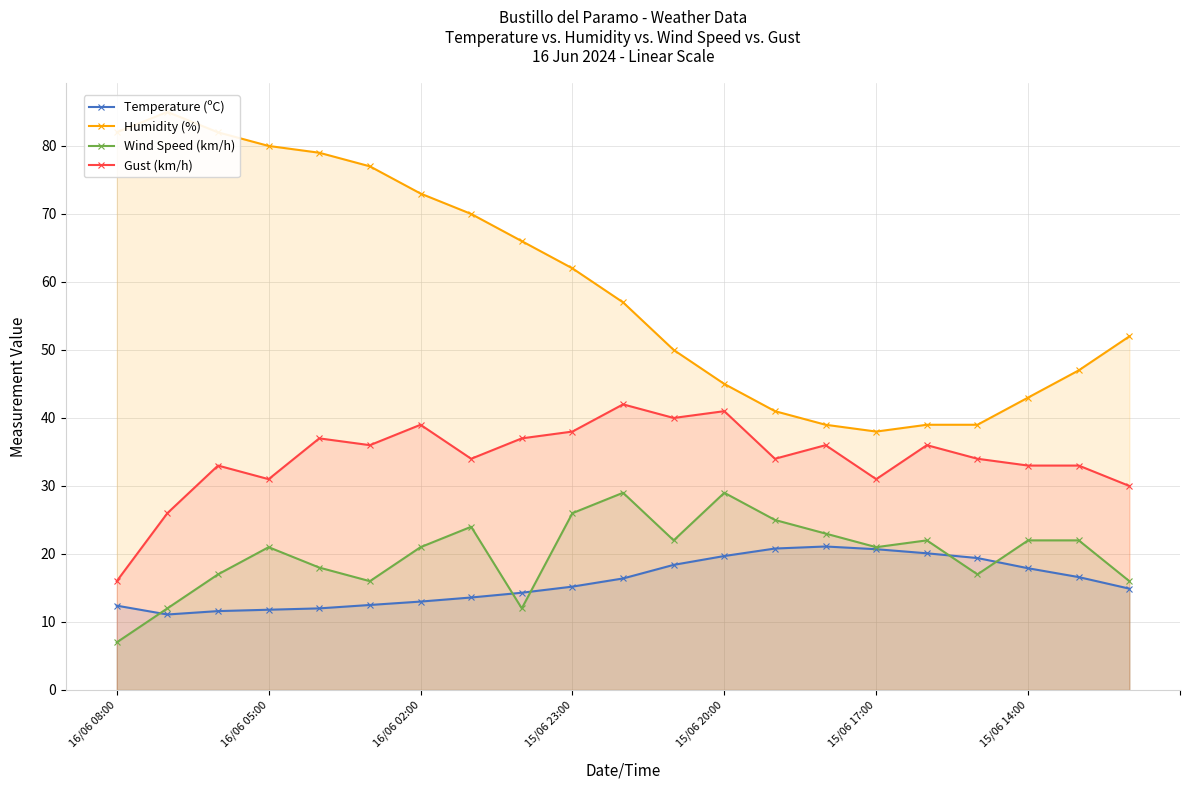

True or false: Humidity (%) and Wind Speed (km/h) intersect in this chart.

False